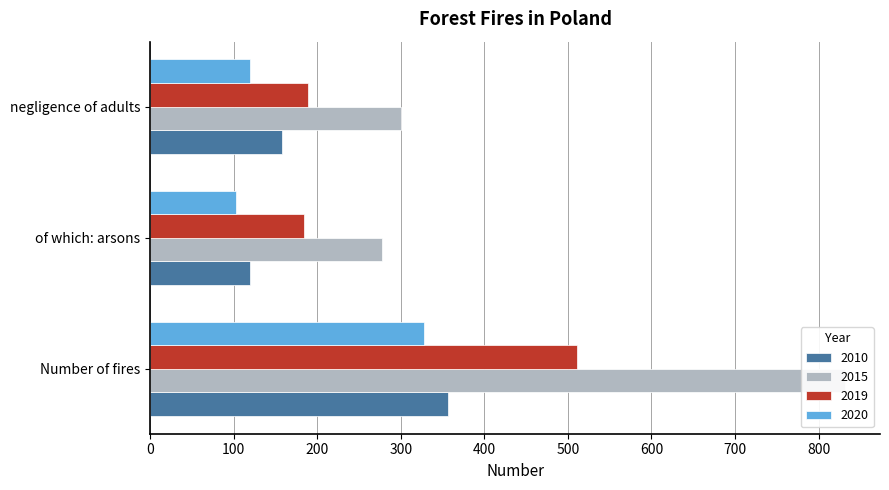

What are all the series names shown in the legend?

2010, 2015, 2019, 2020